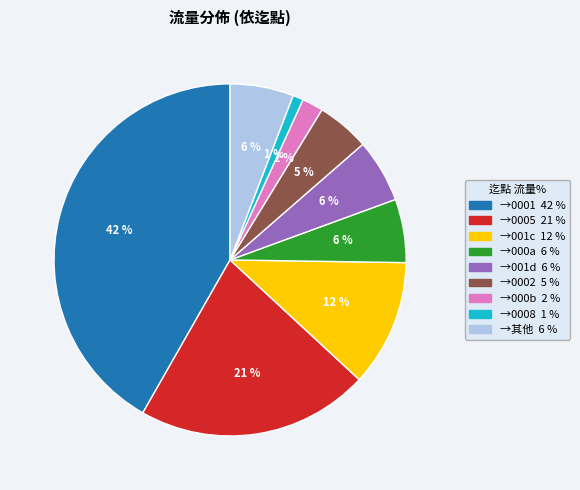

To the nearest percent, what is the average slice percentage?

11%